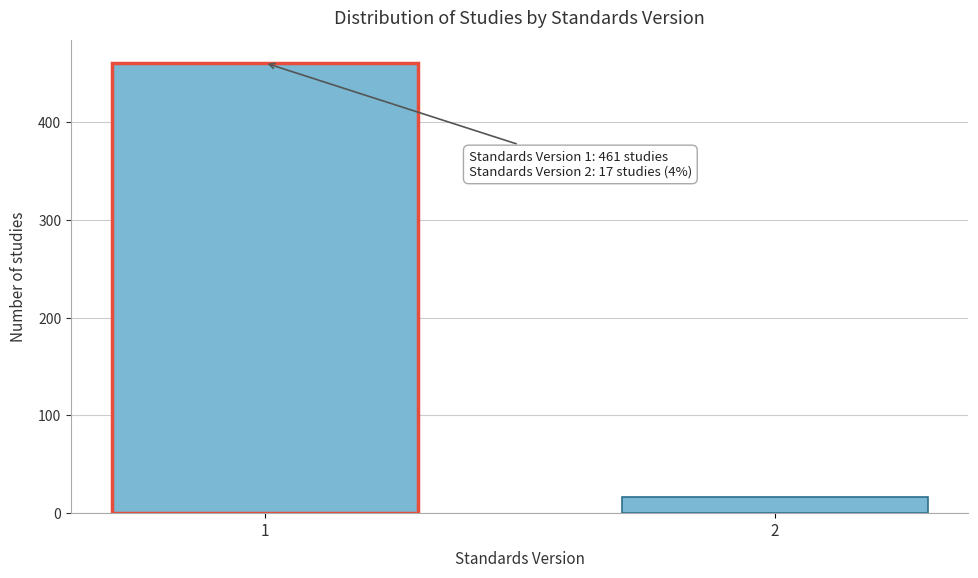

Reading left to right, what are all the values shown in this chart?

1=461	2=17